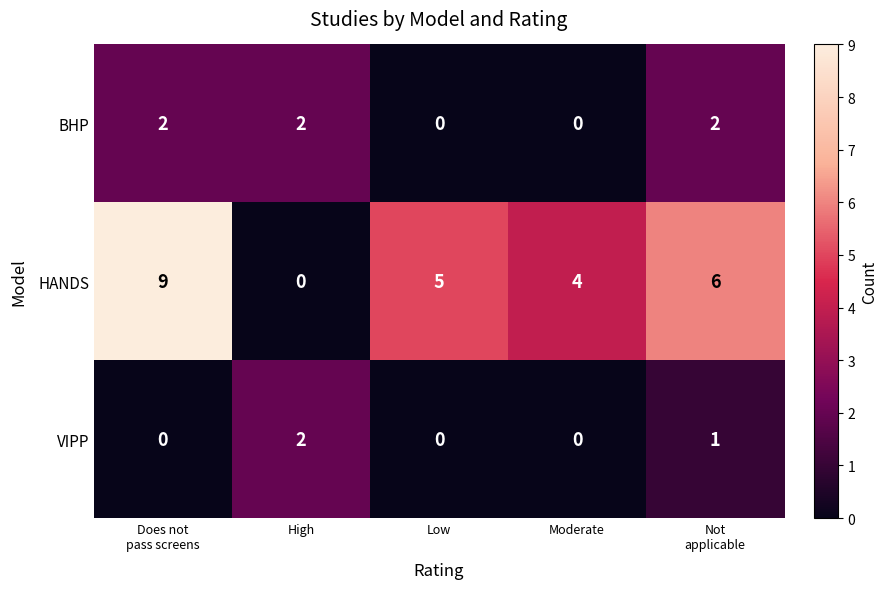

Reading left to right, extract all data points from this chart.

BHP: 2	2	0	0	2
HANDS: 9	0	5	4	6
VIPP: 0	2	0	0	1